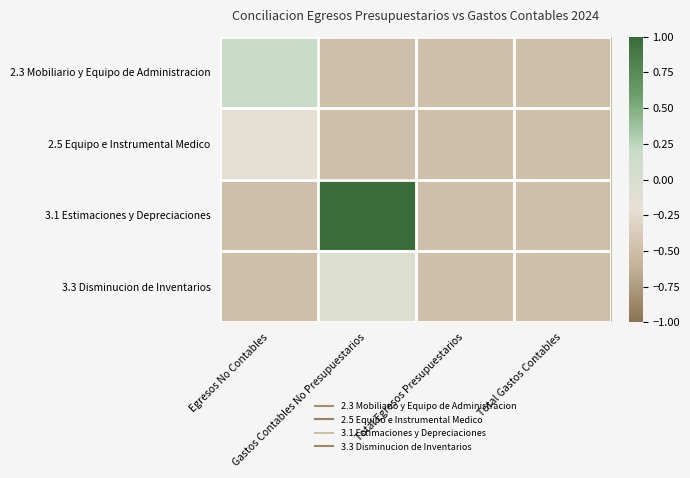

Rank the series at Total Gastos Contables from highest to lowest value.

2.3 Mobiliario y Equipo de Administracion, 2.5 Equipo e Instrumental Medico, 3.1 Estimaciones y Depreciaciones, 3.3 Disminucion de Inventarios